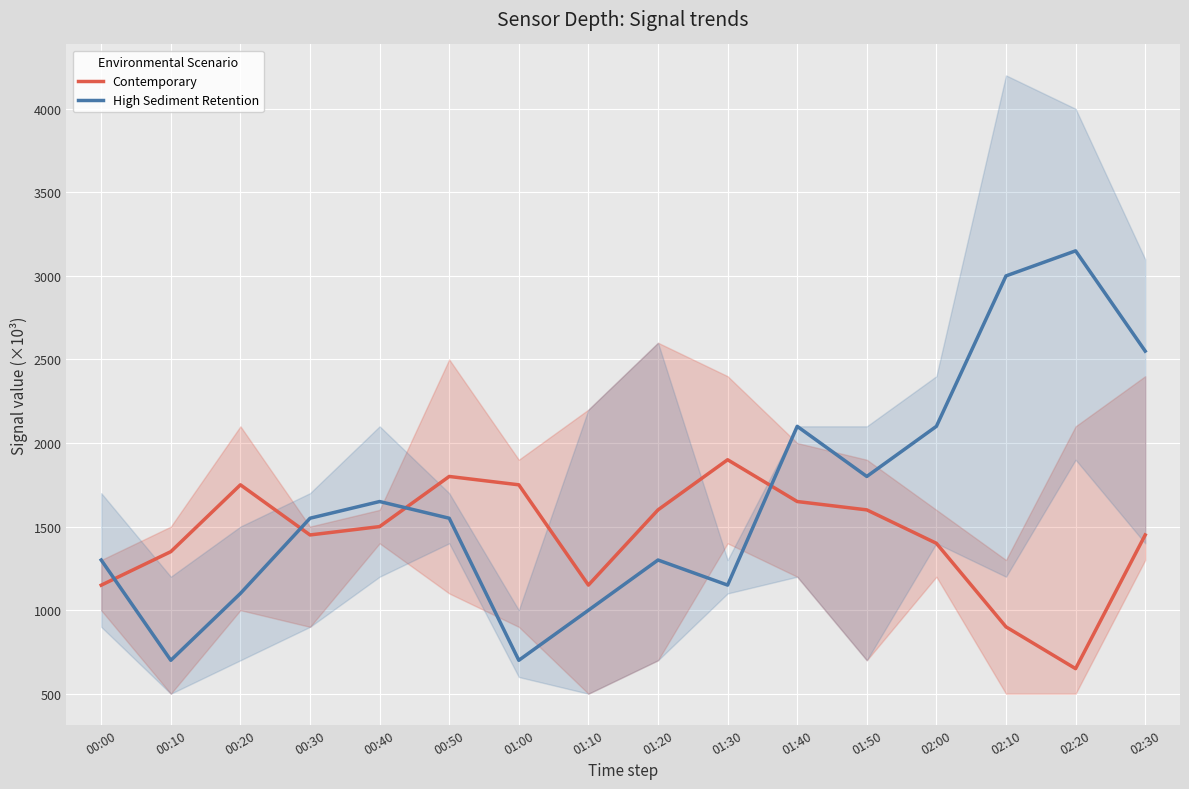

Is the value of High Sediment Retention at 01:50 greater than the value of Contemporary at 01:00?

Yes